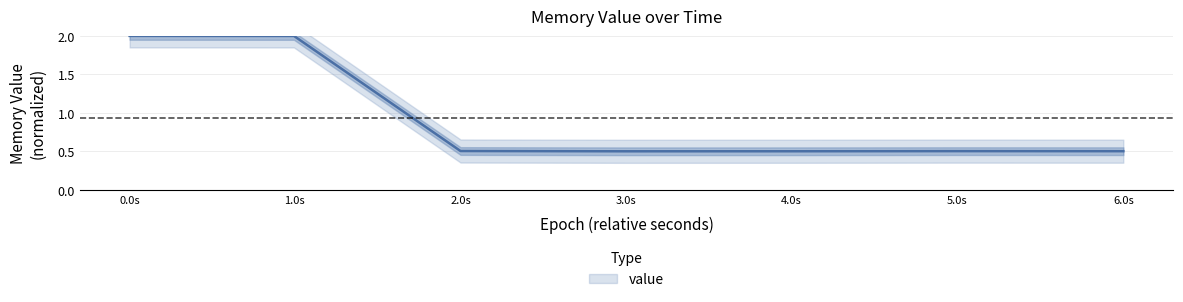

The value at 6.0s is 0.5. True or false?

True